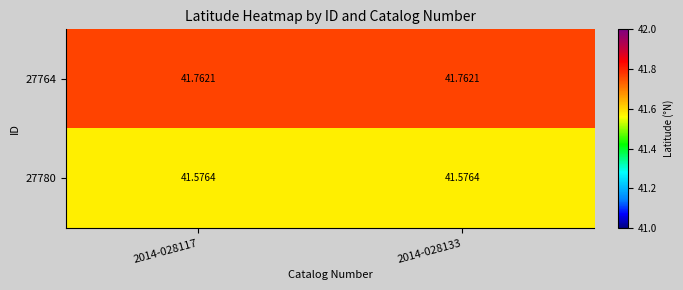

Which has a higher value, 2014-028133 or 2014-028117?

2014-028133